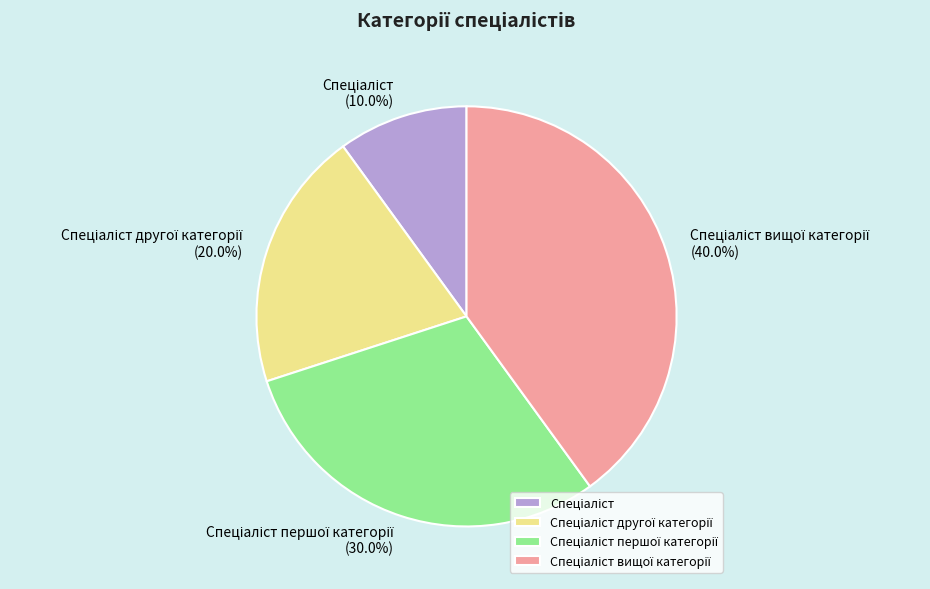

Does any single category account for the majority?

No